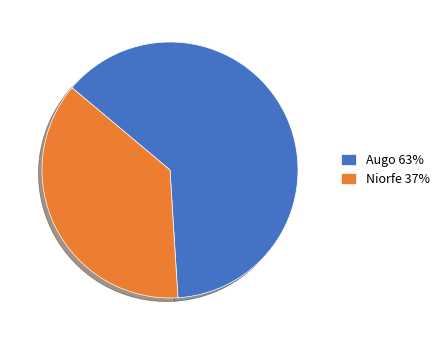

The Niorfe slice represents 30% of the pie. True or false?

False